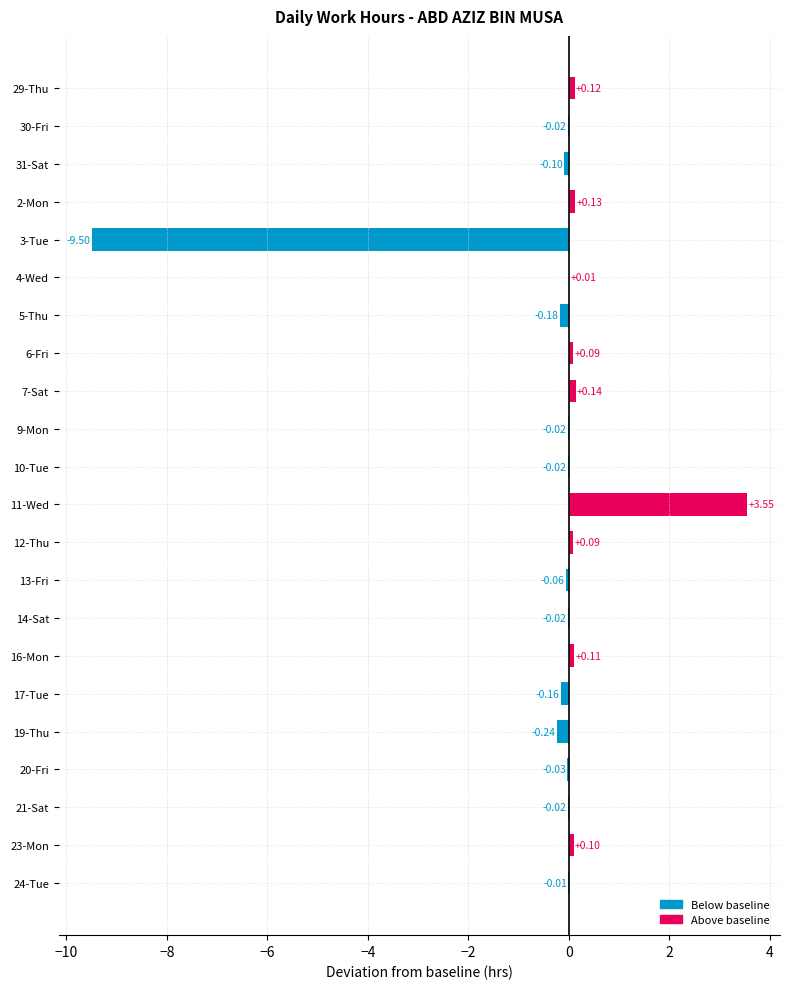

What is the sum of all values?

-6.0